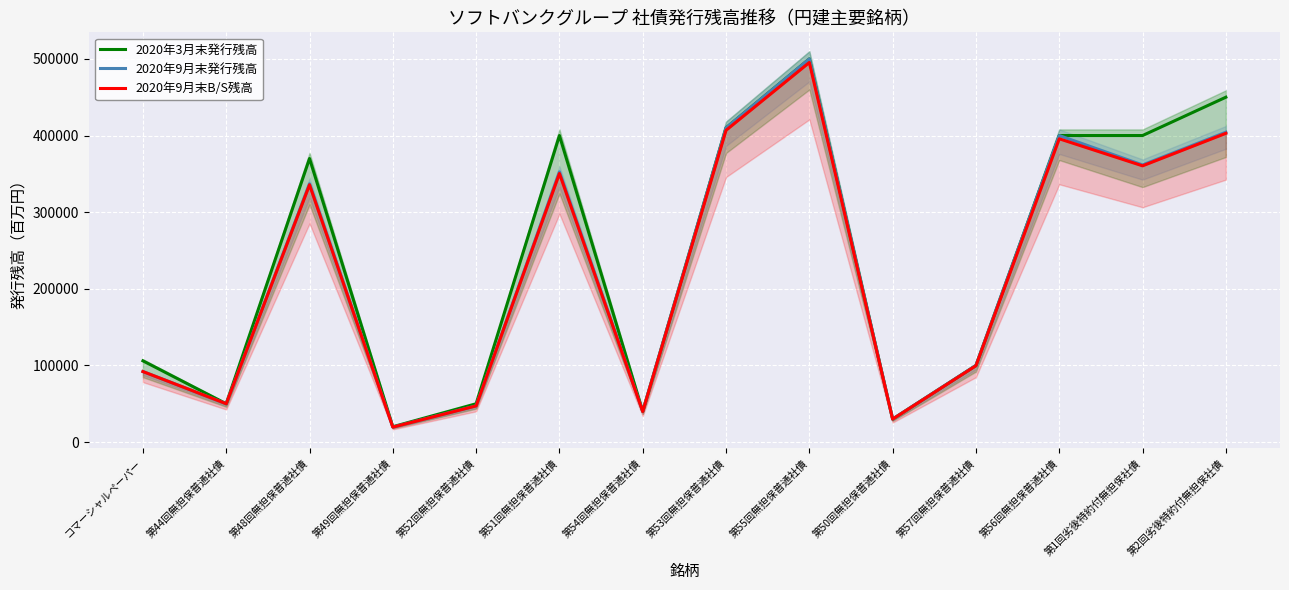

How many lines are shown in the chart?

3